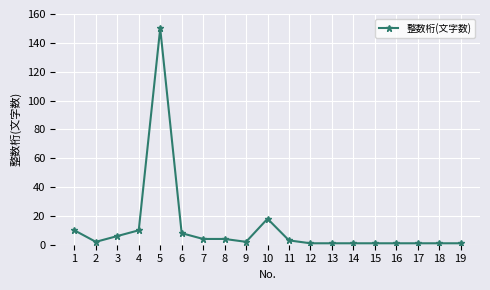

The chart shows a value of 1 at 16. True or false?

True